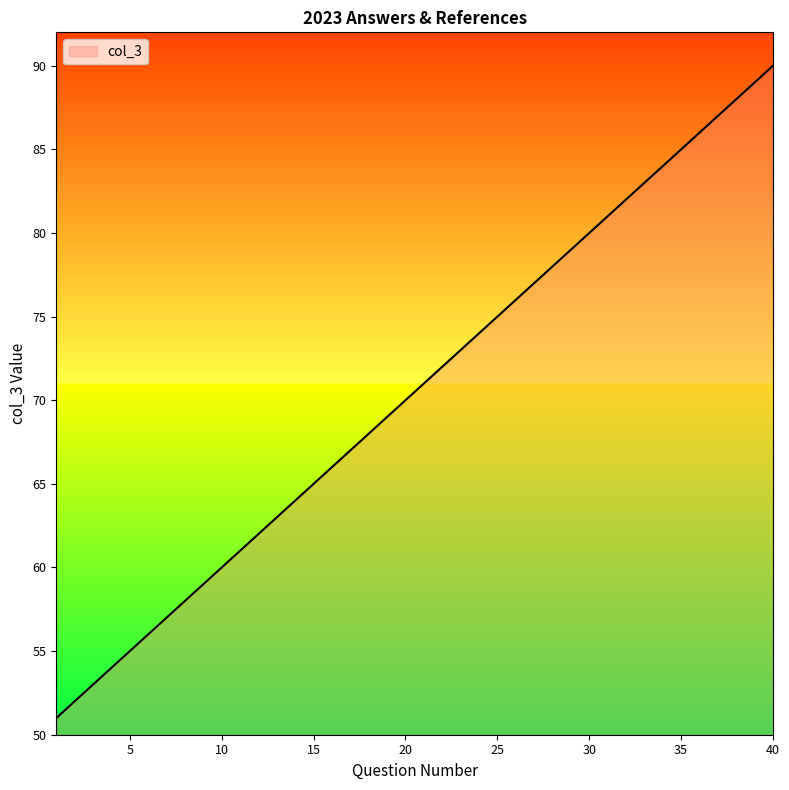

What is the greatest value displayed?

90.0